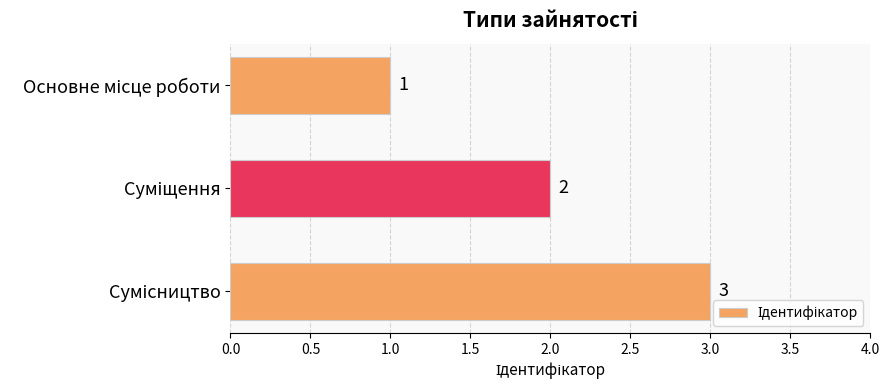

What is the greatest value displayed?

3